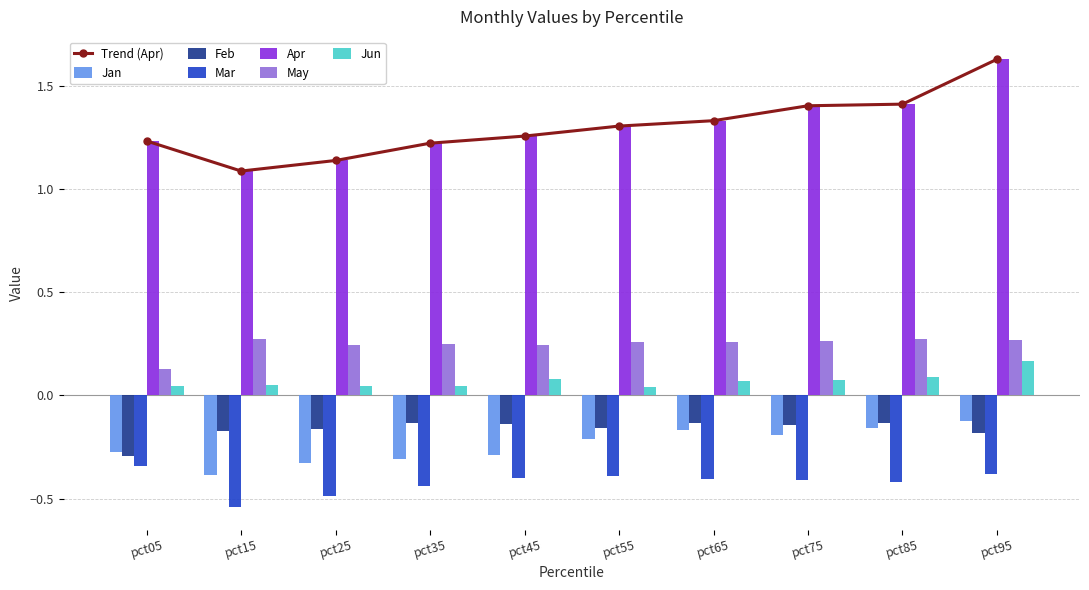

How many categories are shown in the chart?

10